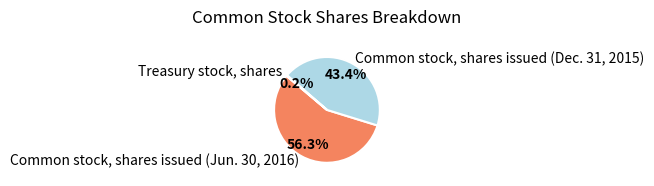

Is there any slice that represents more than half of the pie?

Yes